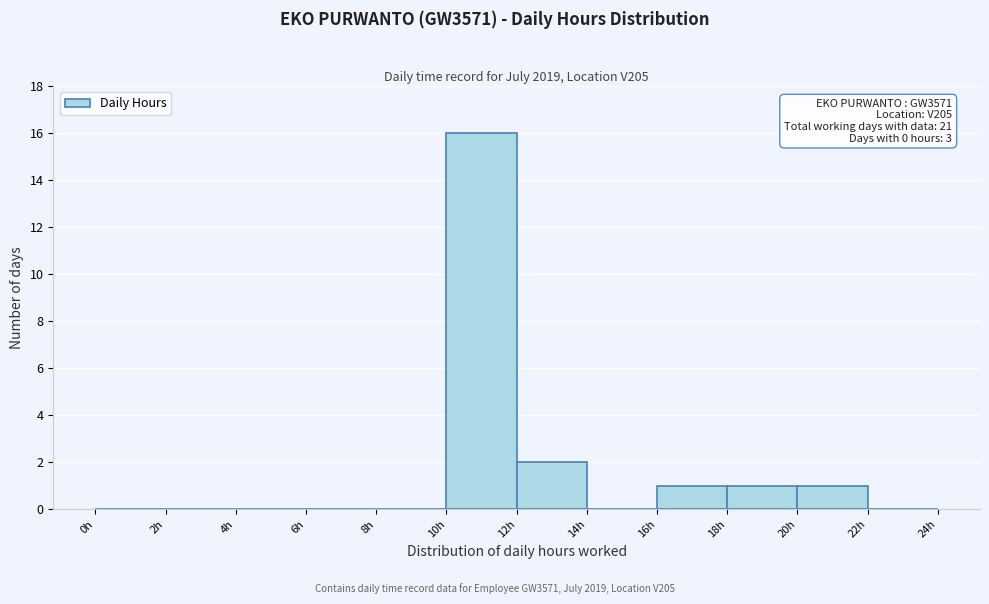

Which range on the x-axis has the tallest bar?

10 to 12